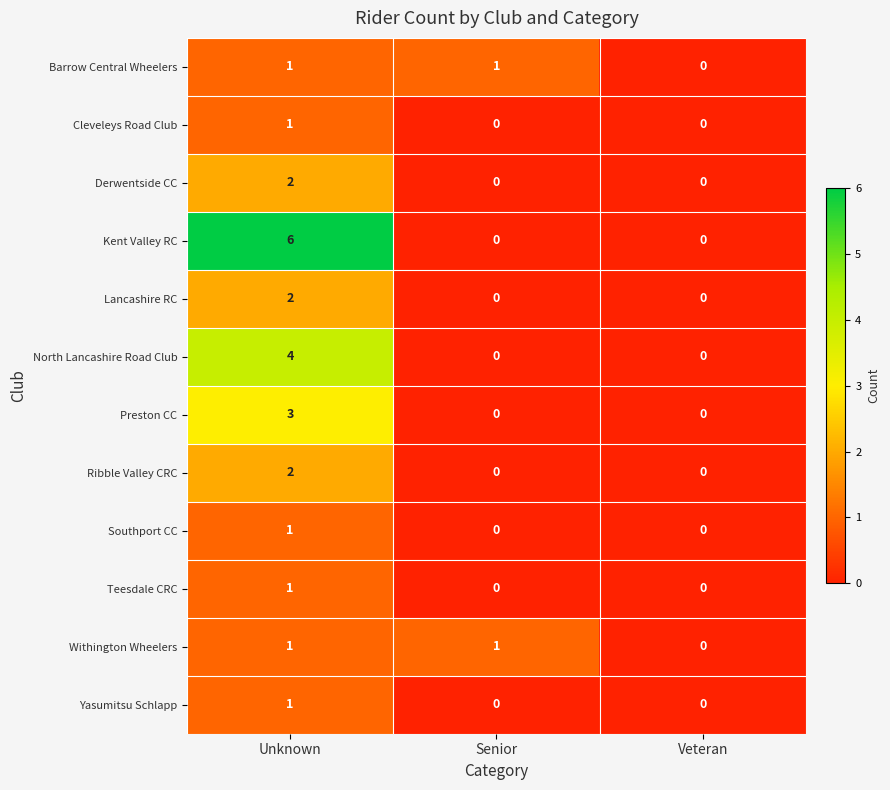

Where is Withington Wheelers nearest to the value 0?

Veteran